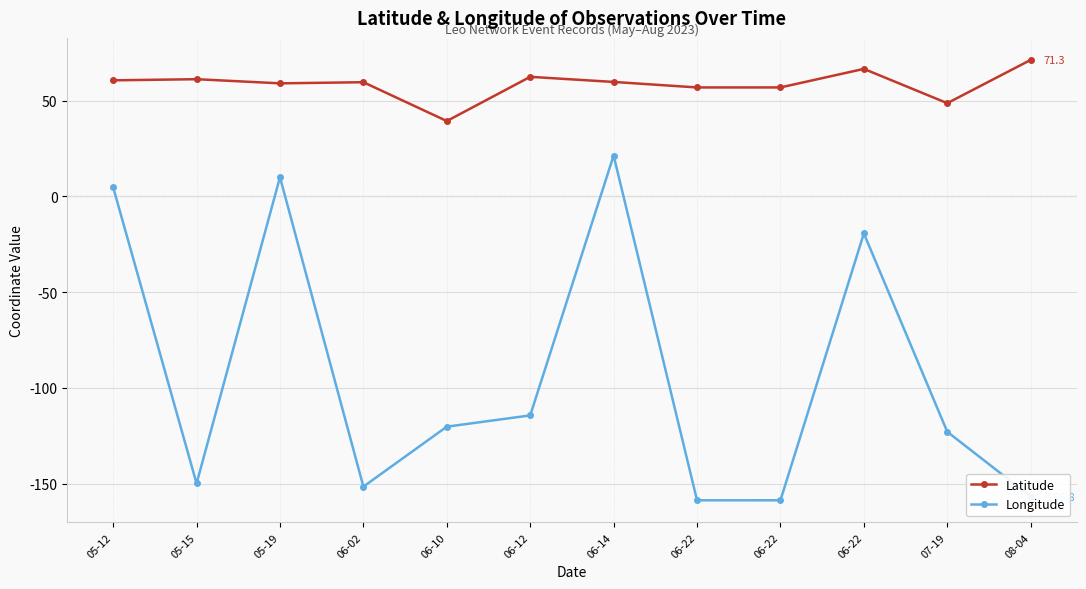

Rank the categories by Longitude value from highest to lowest.

06-14, 05-19, 05-12, 06-22, 06-12, 06-10, 07-19, 05-15, 06-02, 08-04, 06-22, 06-22